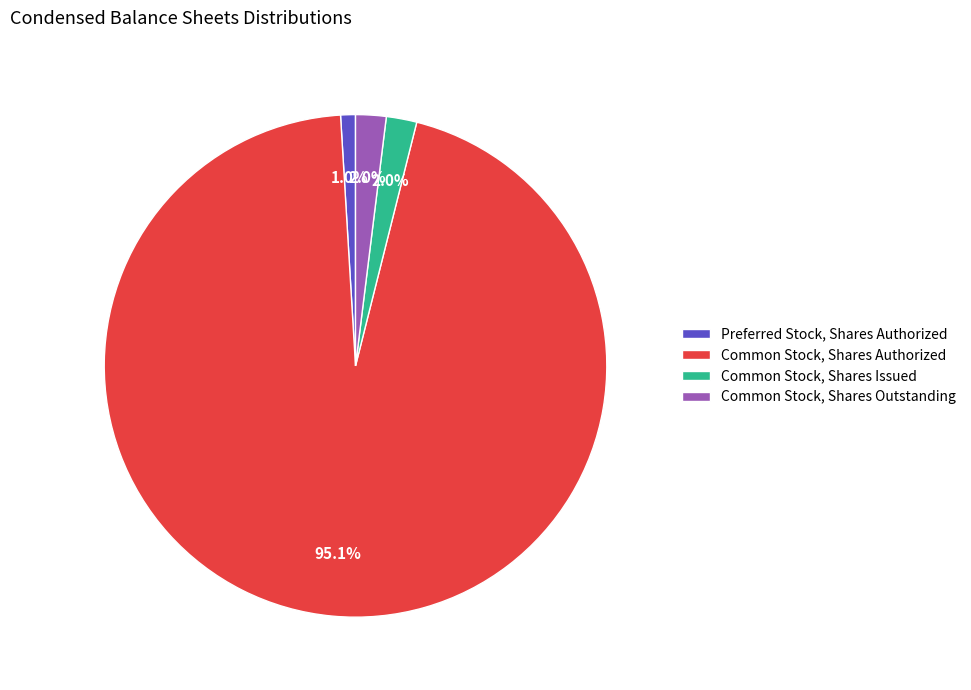

Does Preferred Stock, Shares Authorized represent more than half of the total?

No